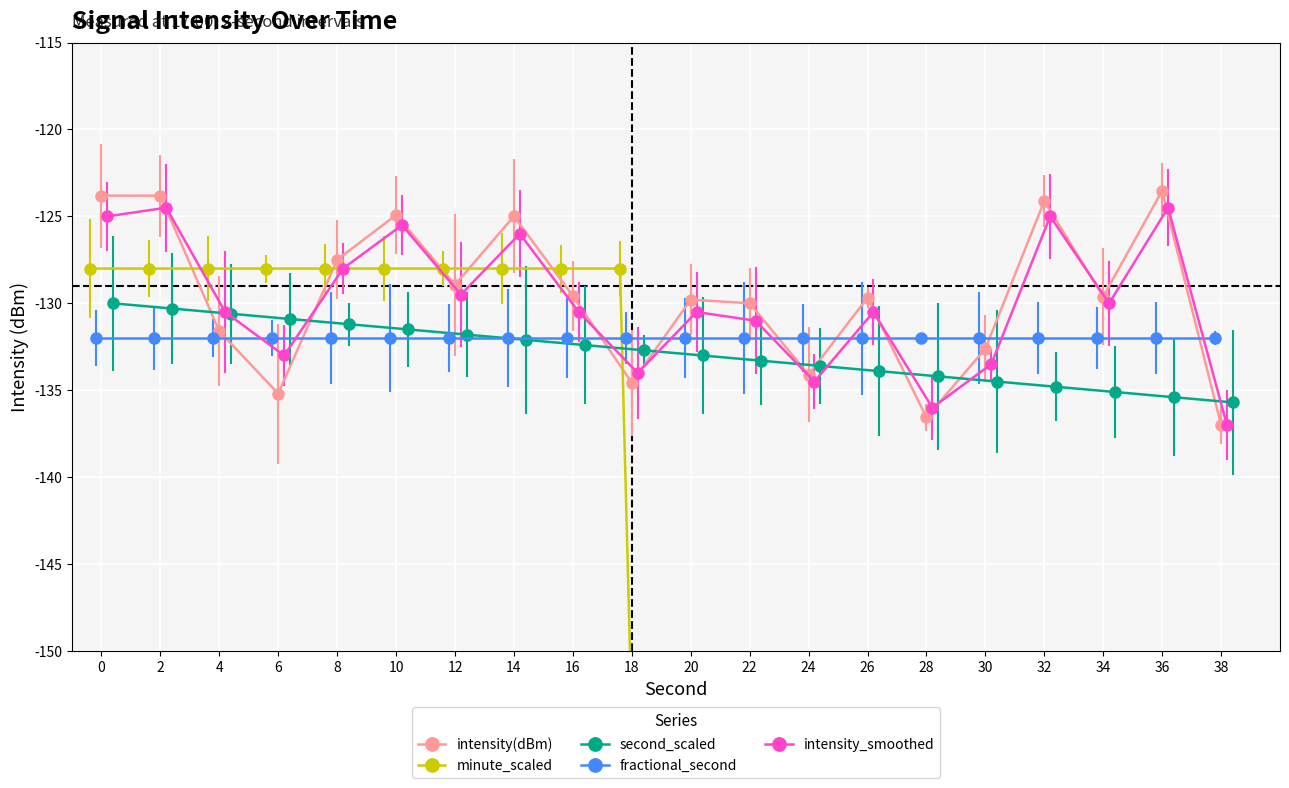

What is the value of the minute_scaled point at the 5th from the left?

-128.0